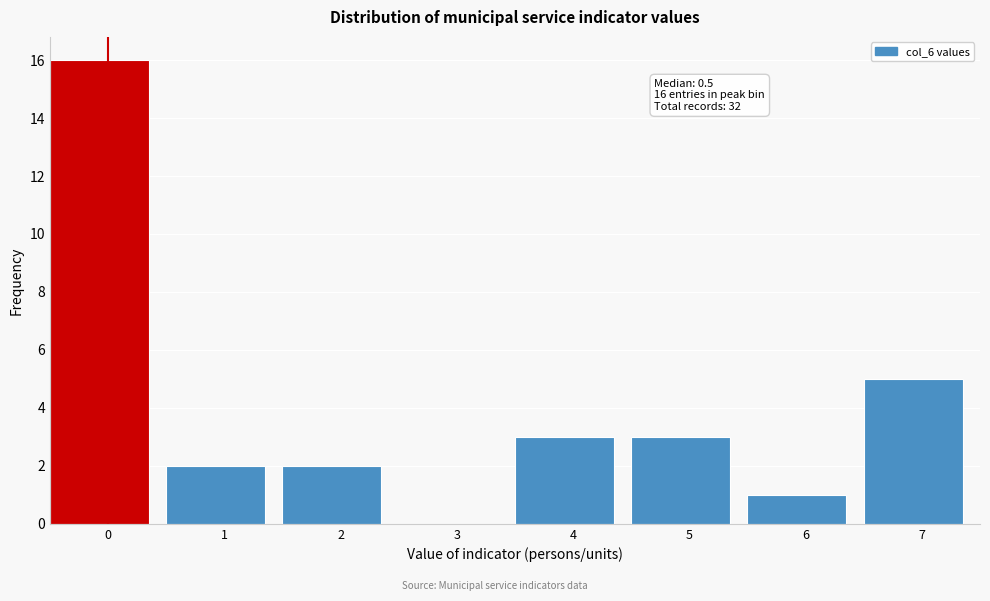

Reading left to right, extract all data points from this chart.

0=16	1=2	2=2	3=0	4=3	5=3	6=1	7=5